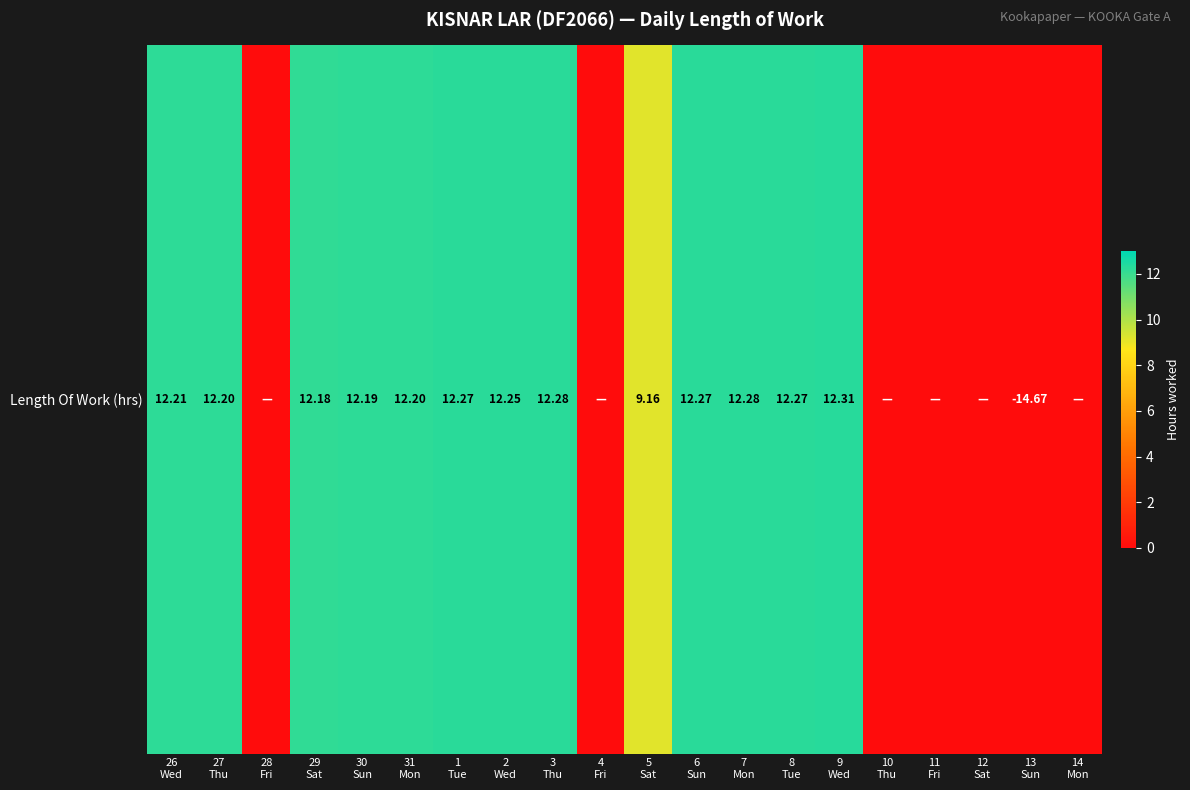

What is the change in value from 6
Sun to 10
Thu?

-12.3